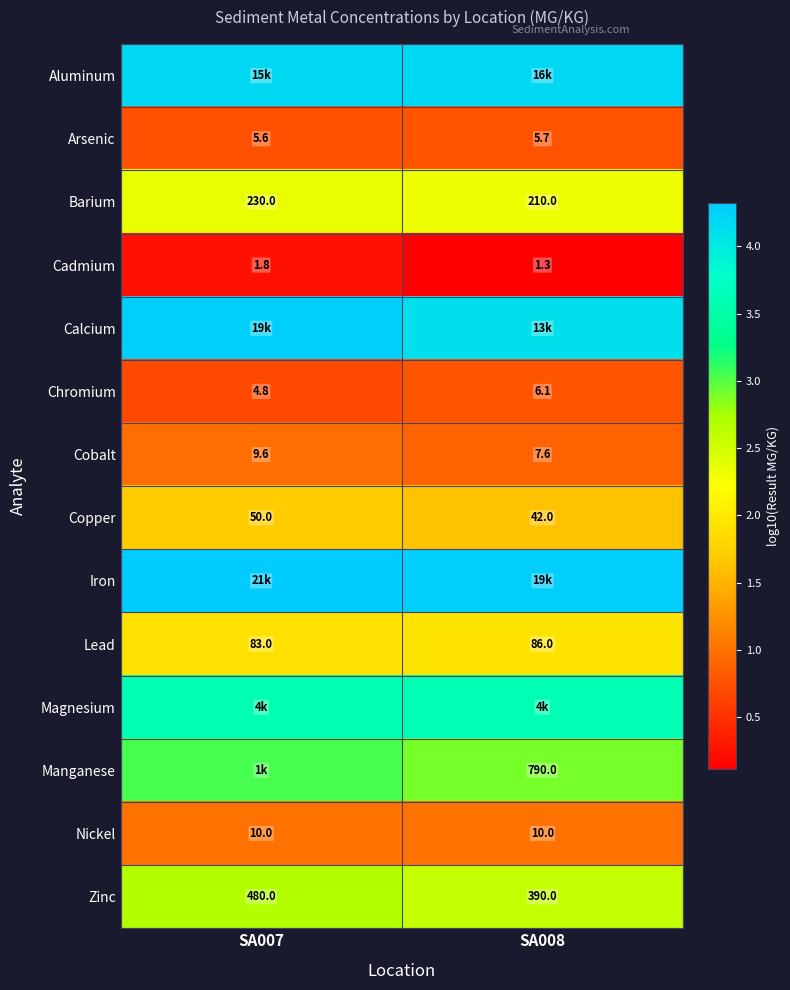

Which series has the widest spread of values?

Calcium